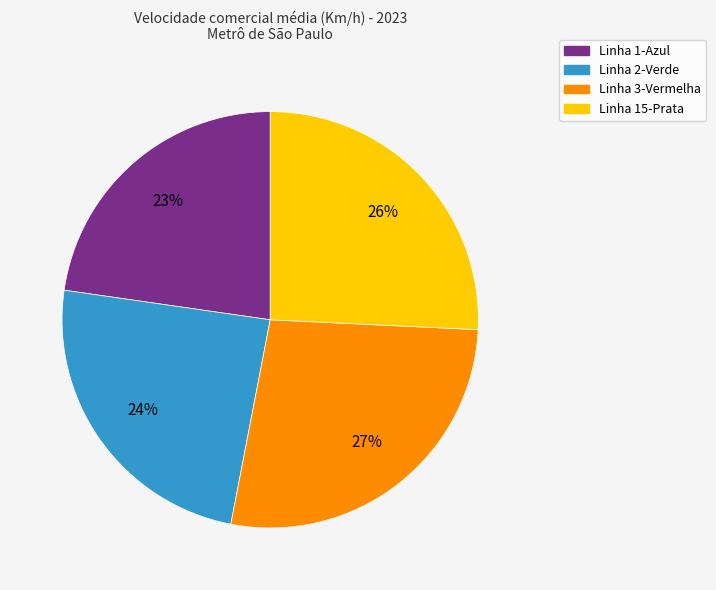

To the nearest percent, what is the difference between the Linha 15-Prata and Linha 2-Verde slice percentages?

2%